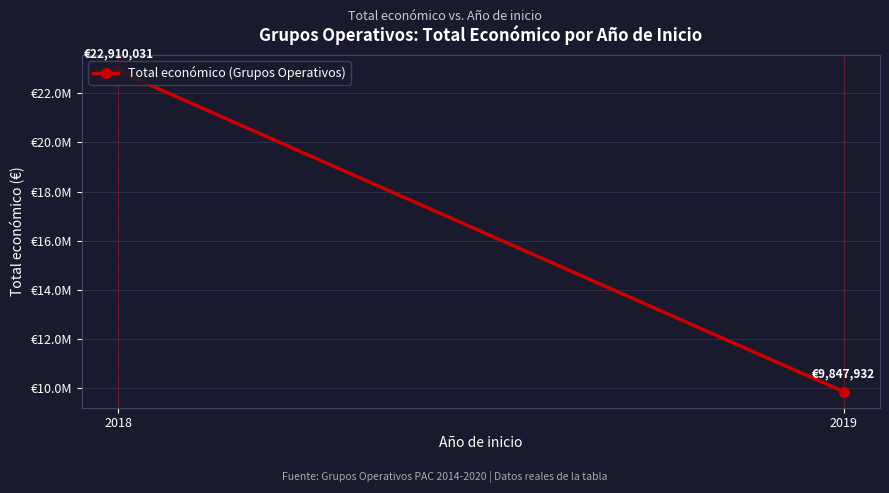

What is the average value?

16378982